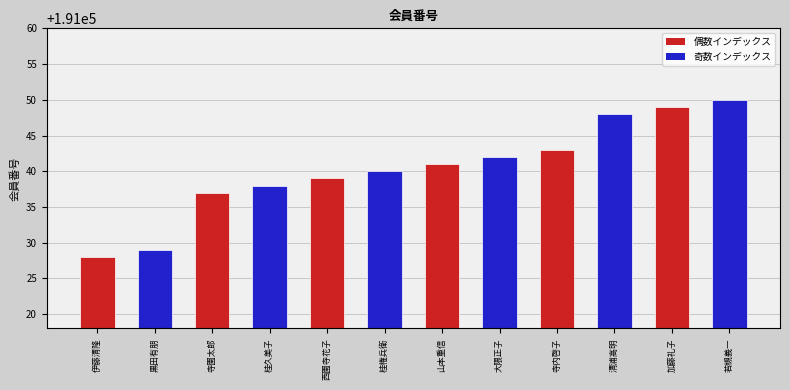

Which label corresponds to the smallest value in the chart?

伊藤清隆